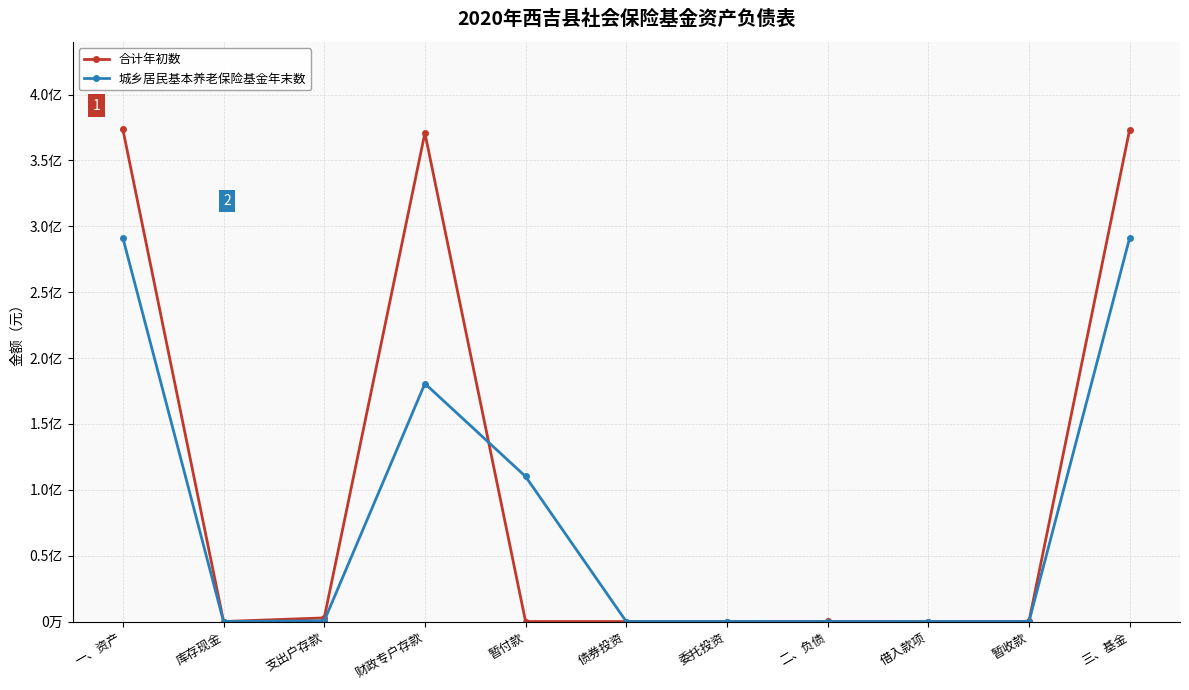

What is the sum of the 合计年初数 values at 一、资产 and 债券投资?

373592281.7